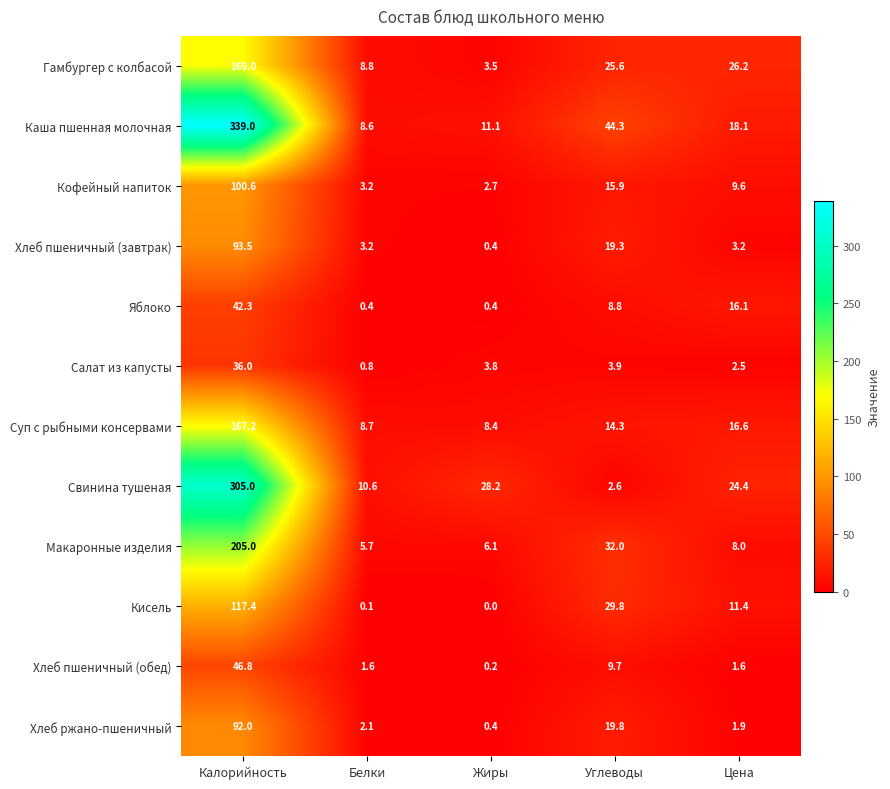

Which series has the largest total across all categories?

Каша пшенная молочная